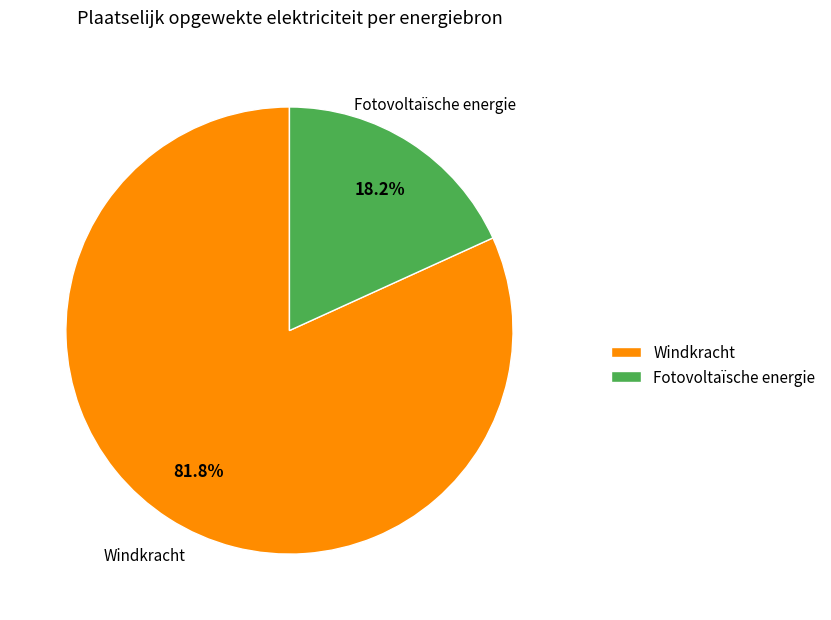

Rank the categories by value from highest to lowest.

Windkracht, Fotovoltaïsche energie